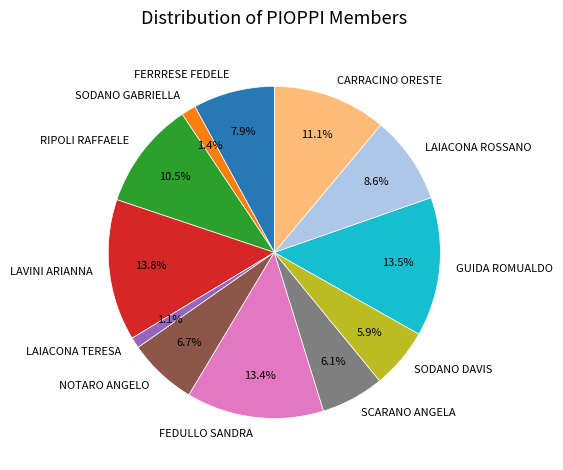

What percentage is NOT represented by NOTARO ANGELO?

93.3%